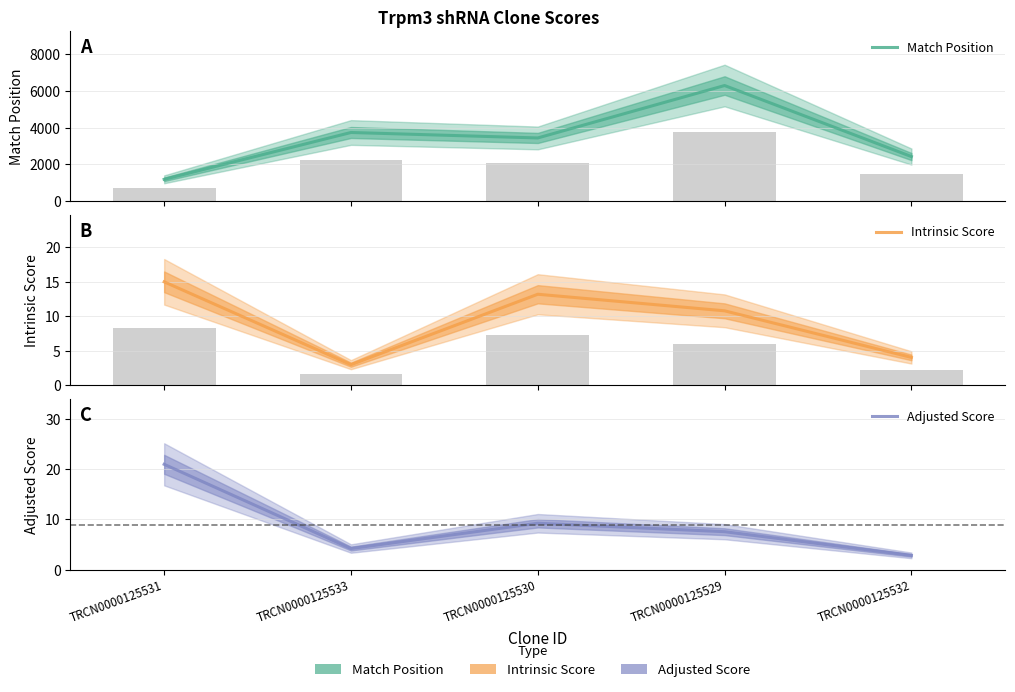

Are the bars grouped side by side (vs. stacked)?

Yes